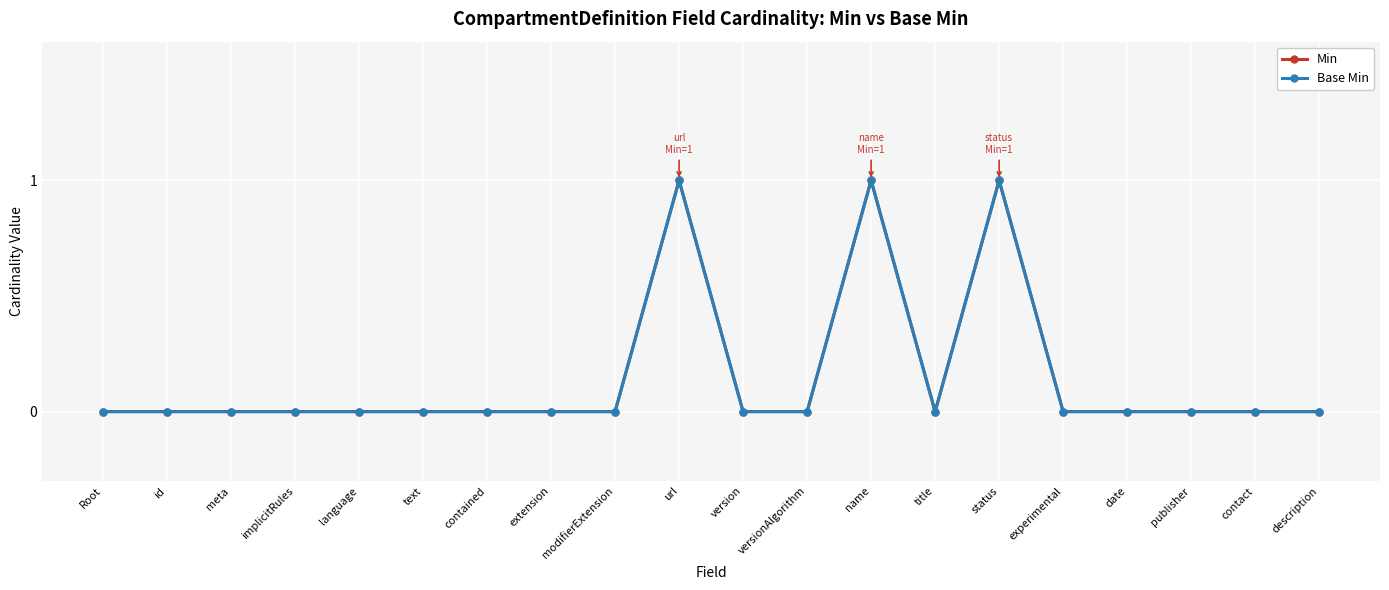

True or false: Base Min has a value of 1 at meta.

False